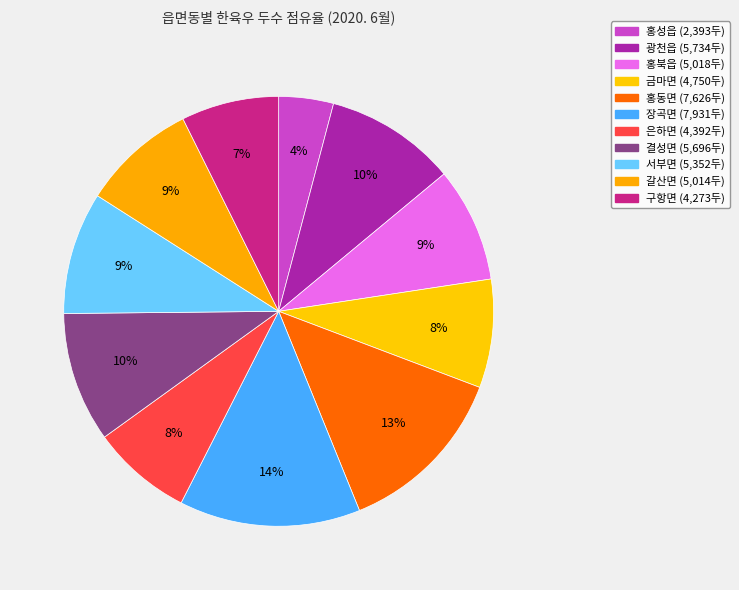

Which slice is the smallest?

홍성읍